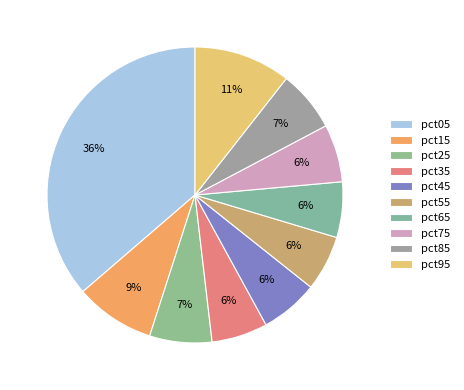

Is there a majority slice in this chart?

No